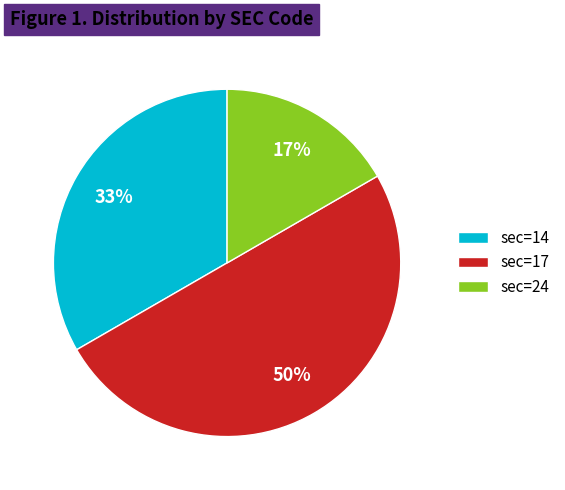

Approximately how many times larger is the value at sec=14 compared to sec=17?

0.7